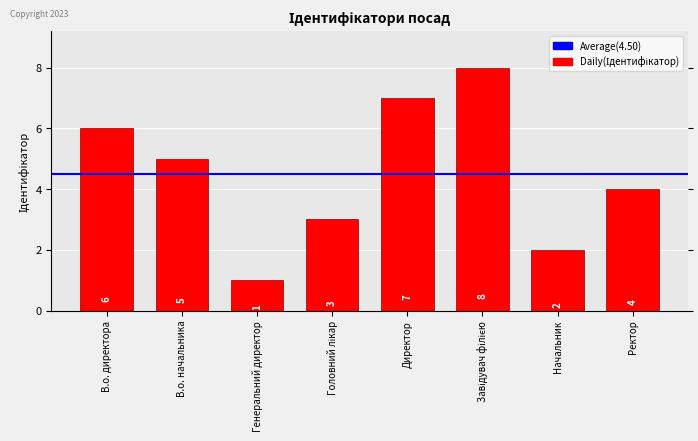

What is the approximate value at В.о. директора?

6